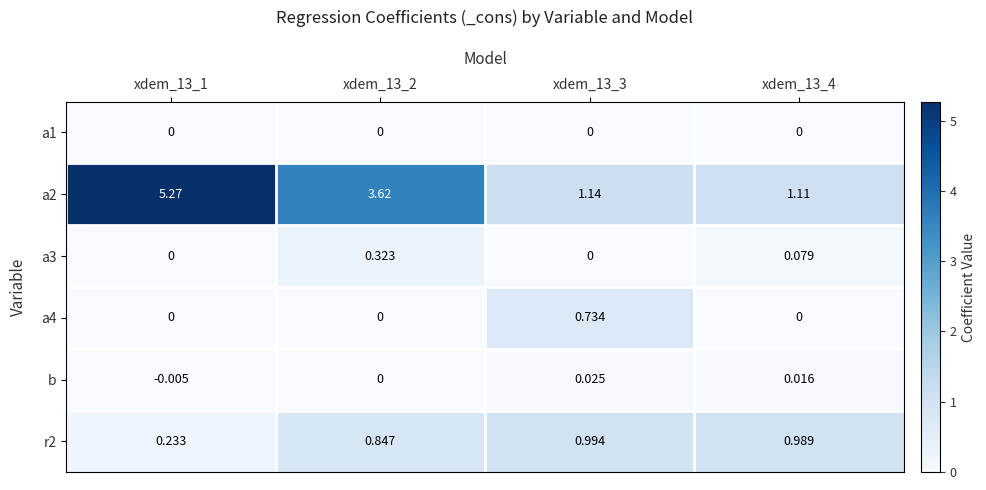

Is the value of a3 at xdem_13_1 greater than the value of a2 at xdem_13_2?

No